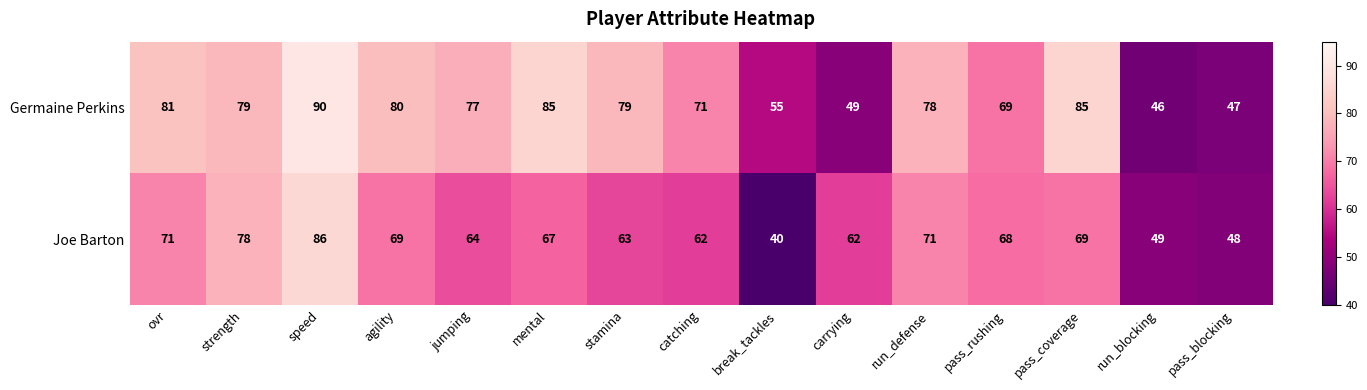

Which category has the lowest value across all series?

break_tackles